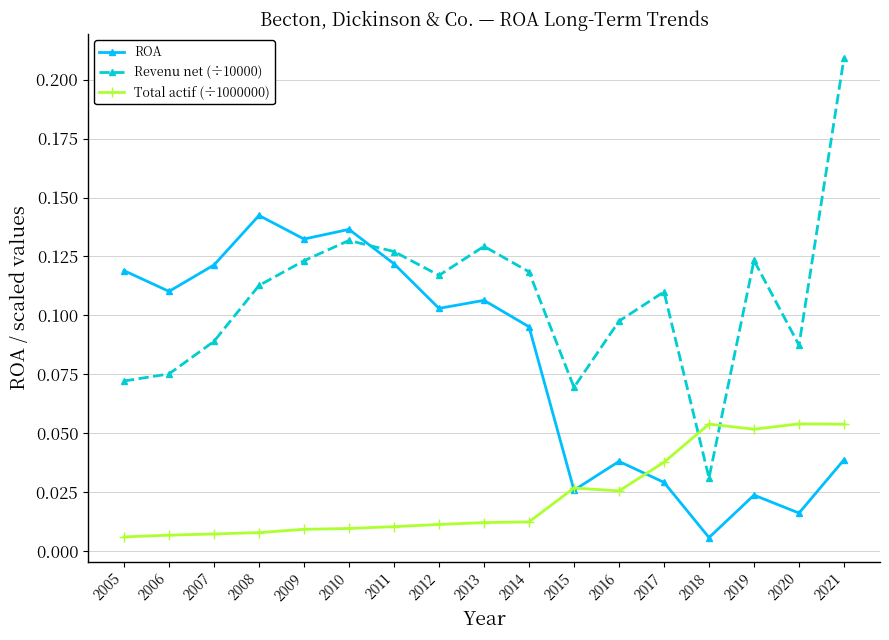

In Total actif (÷1000000), how many points are lower than both neighbors (excluding endpoints)?

2